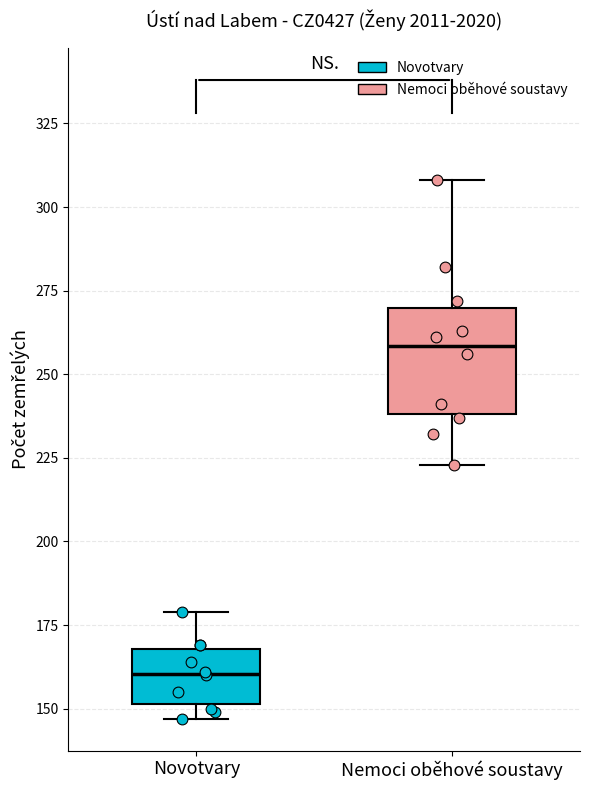

Where is the lower edge of the box for Nemoci oběhové soustavy on the y-axis? The values are not printed on the chart, so give them approximately, as read against the axis.

240